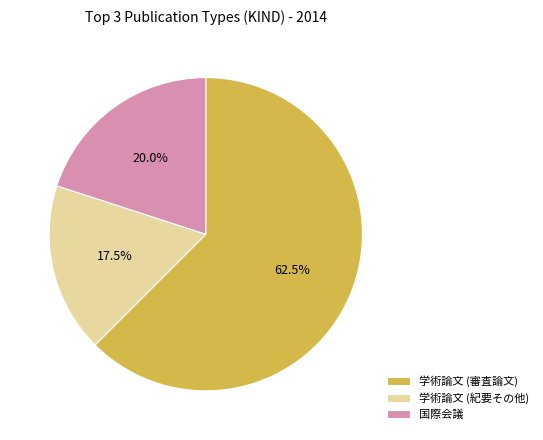

What portion of the pie excludes 学術論文 (審査論文)?

37.5%